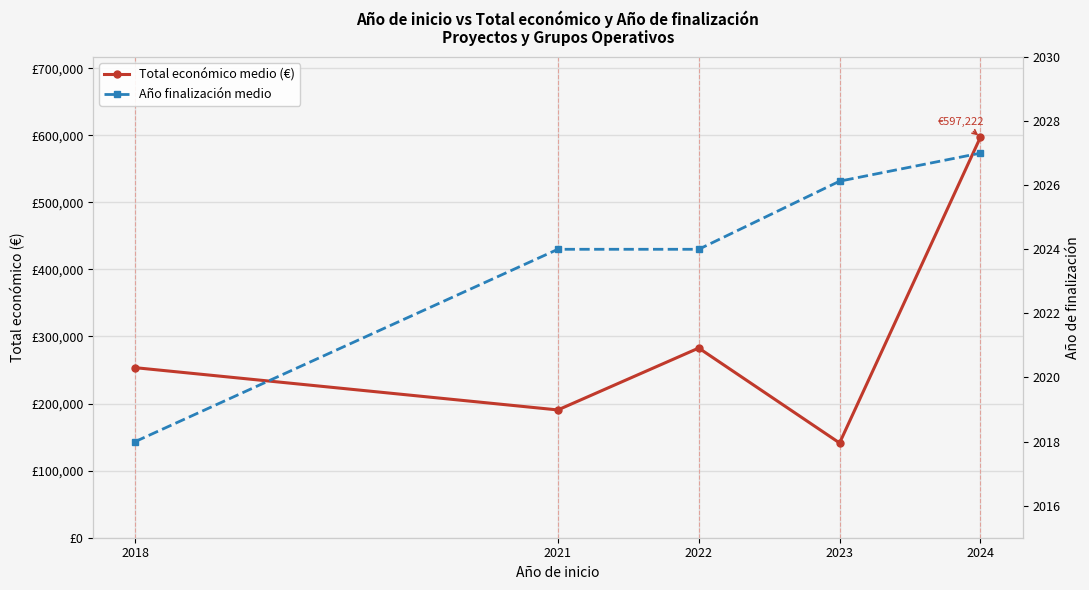

At 2024, list the series in order from smallest to largest.

Año finalización medio, Total económico medio (€)